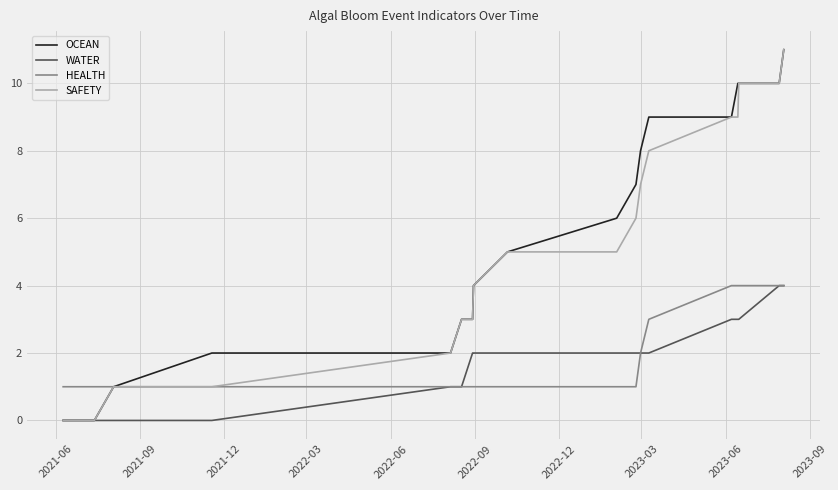

Which label corresponds to the smallest value in the chart?

2021-06